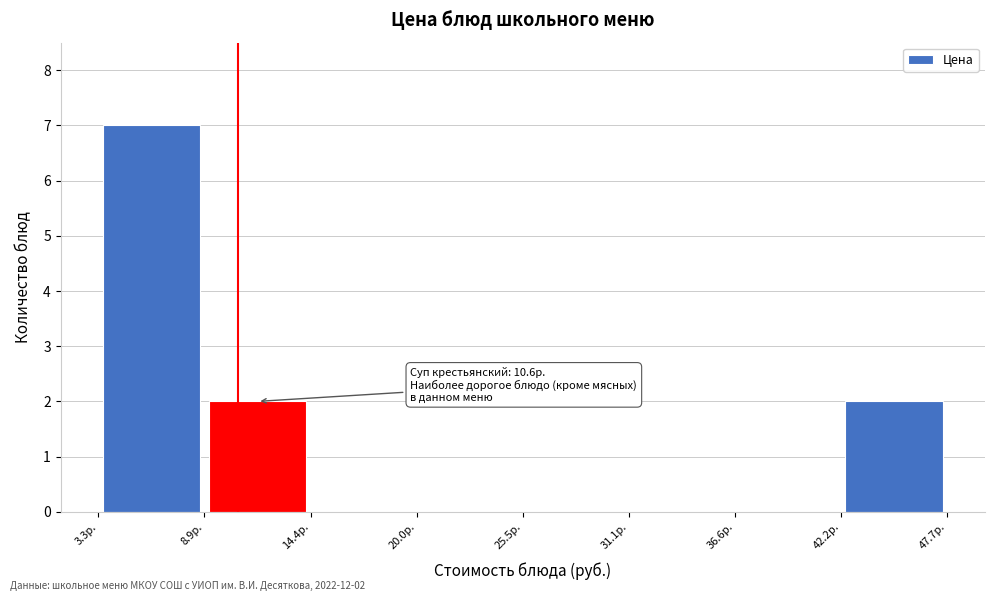

Over which range of the x-axis is the bar tallest?

3 to 9